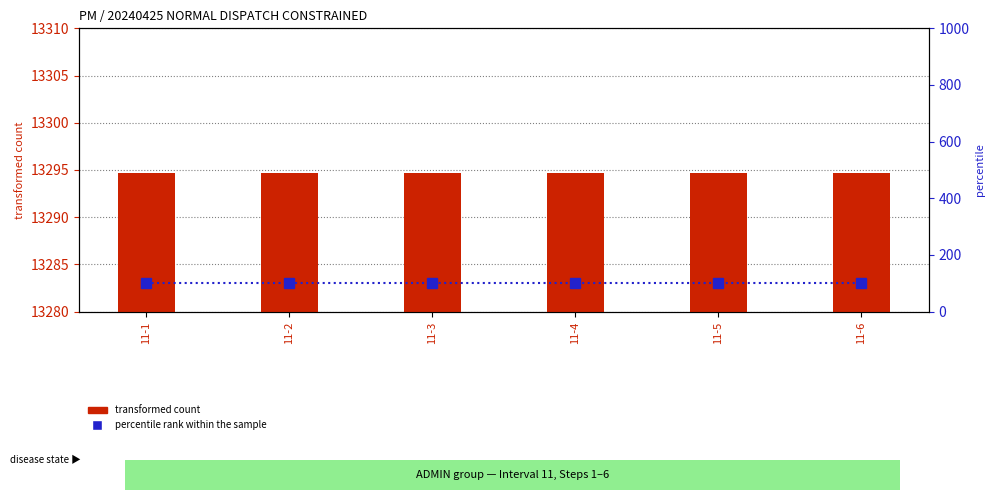

At which label is transformed count closest to 13294?

11-1